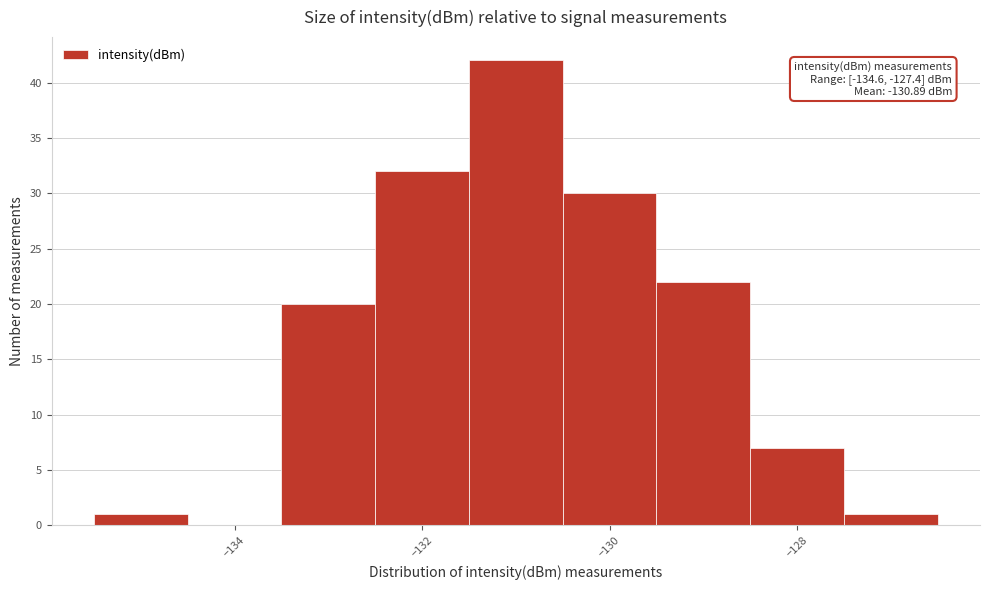

Over which range of the x-axis is the bar tallest?

-131.5 to -130.5